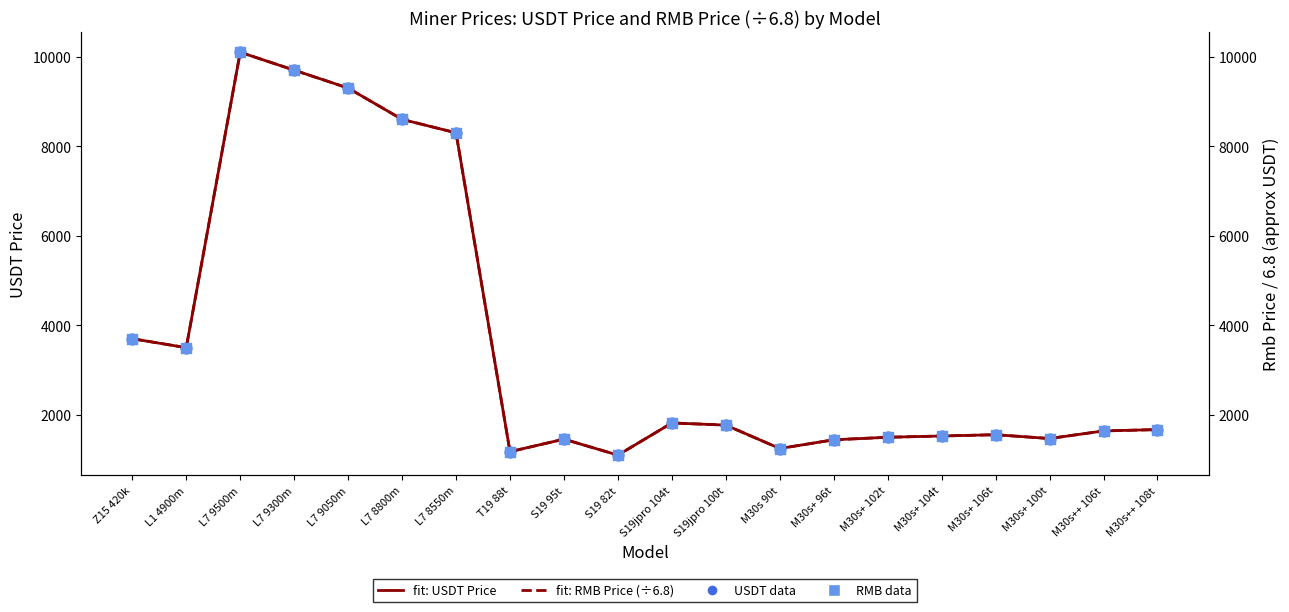

At which category is the sum across all series the highest?

L7 9500m